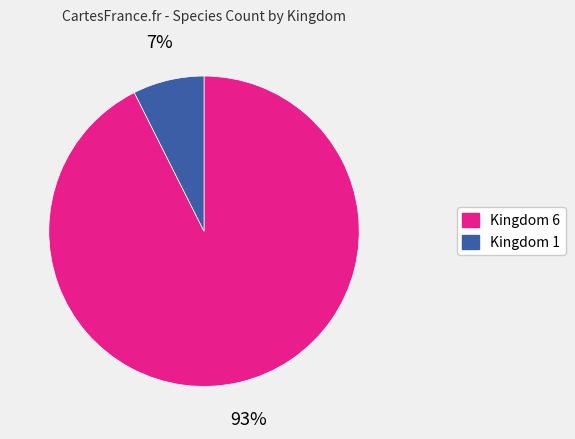

Is there a majority slice in this chart?

Yes